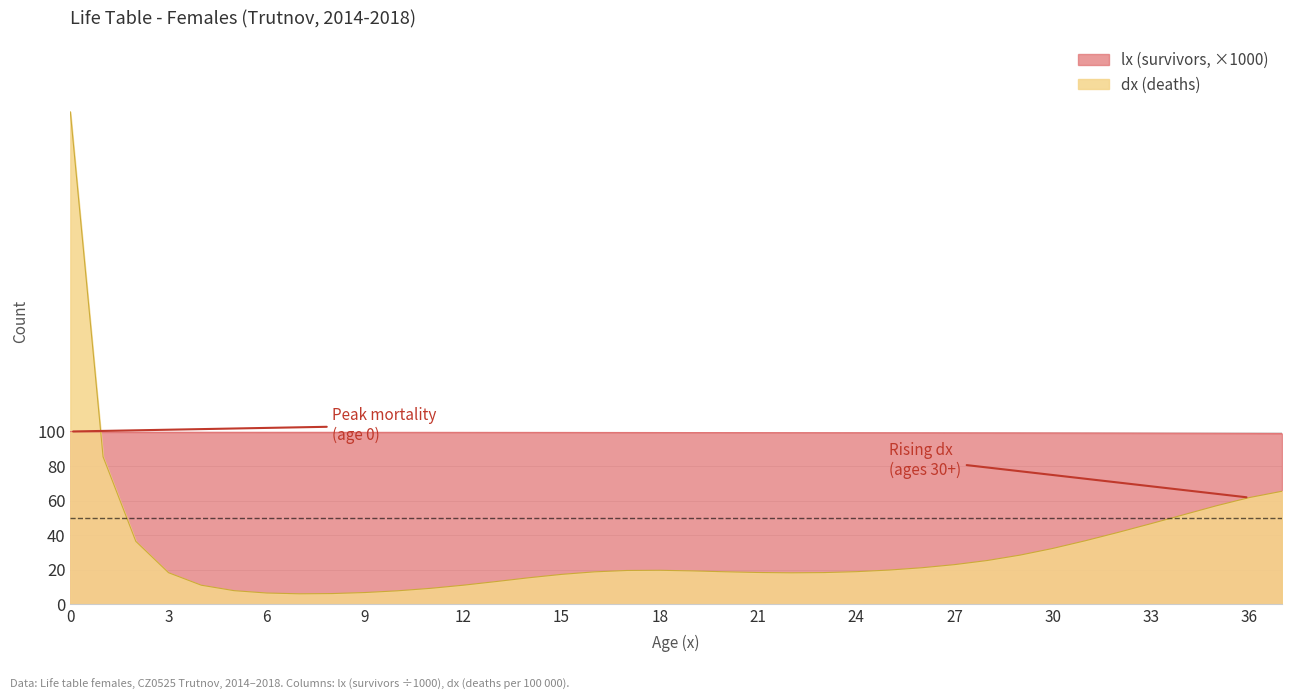

After their last crossing, which series has the higher values: lx (survivors) or dx (deaths)?

lx (survivors)